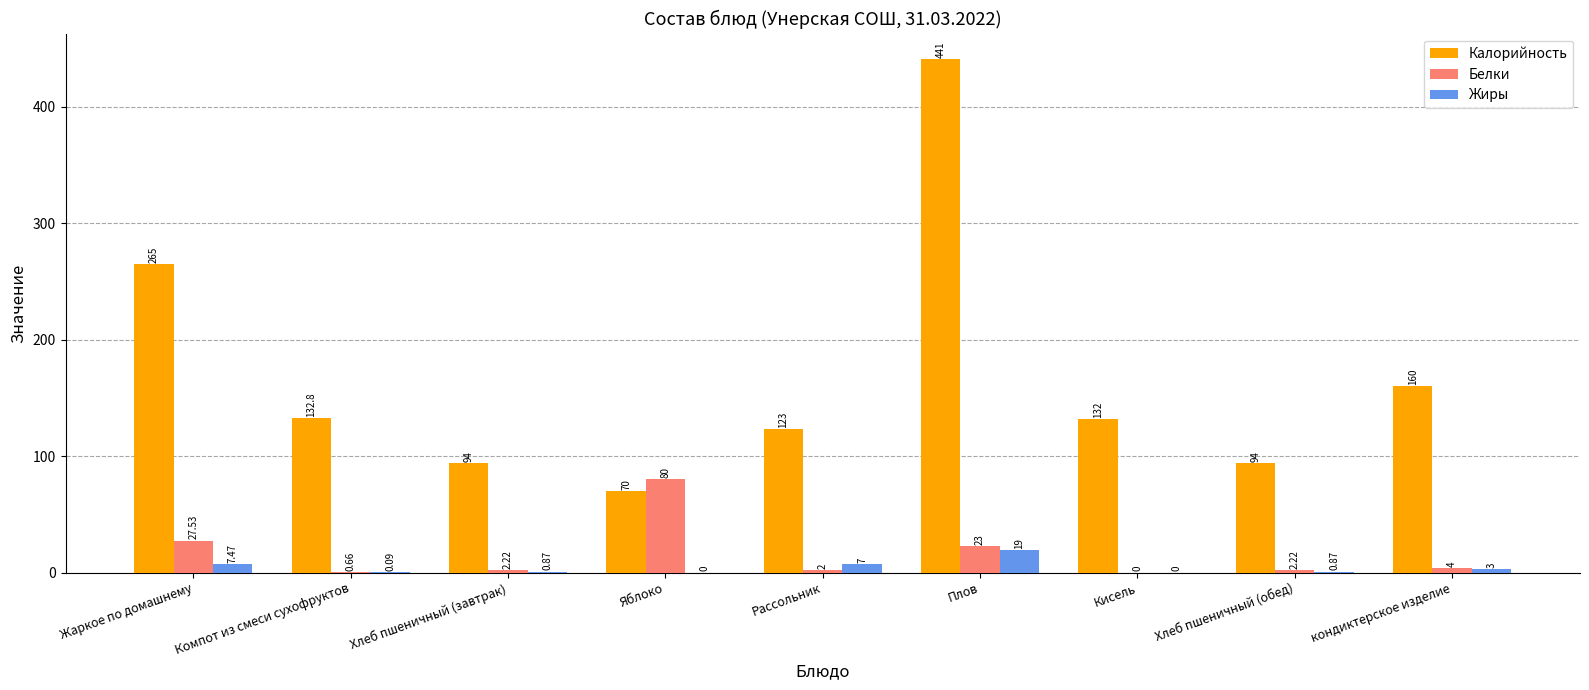

Which series has the largest total across all categories?

Калорийность